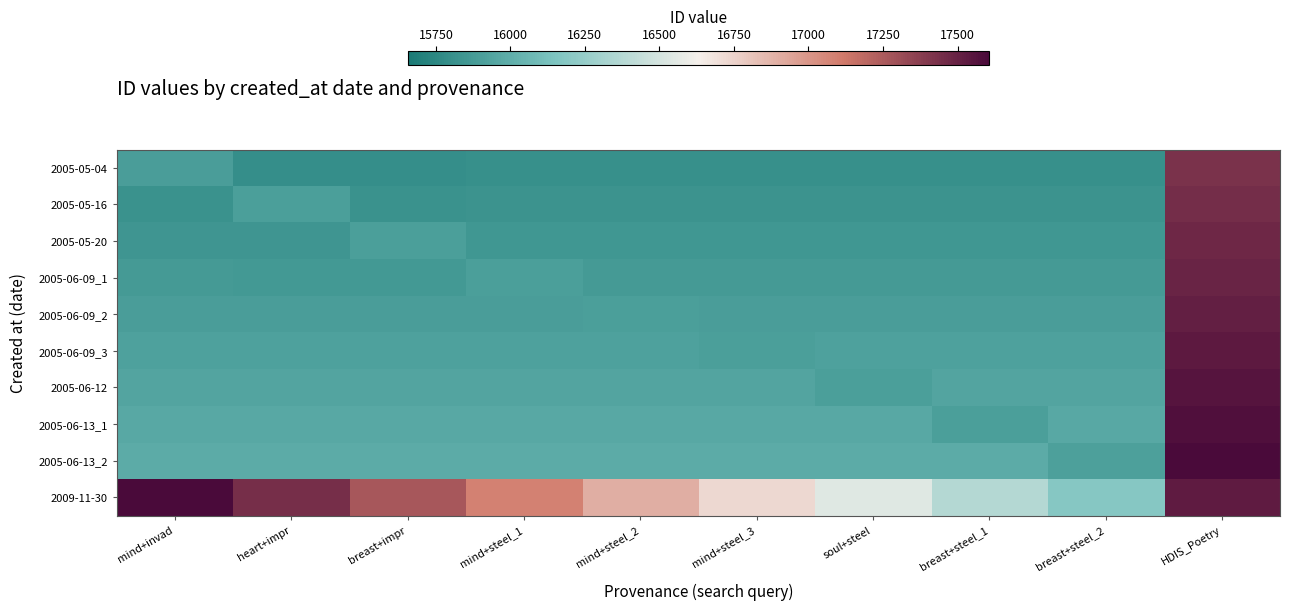

Which category has the highest value across all series?

mind+invad